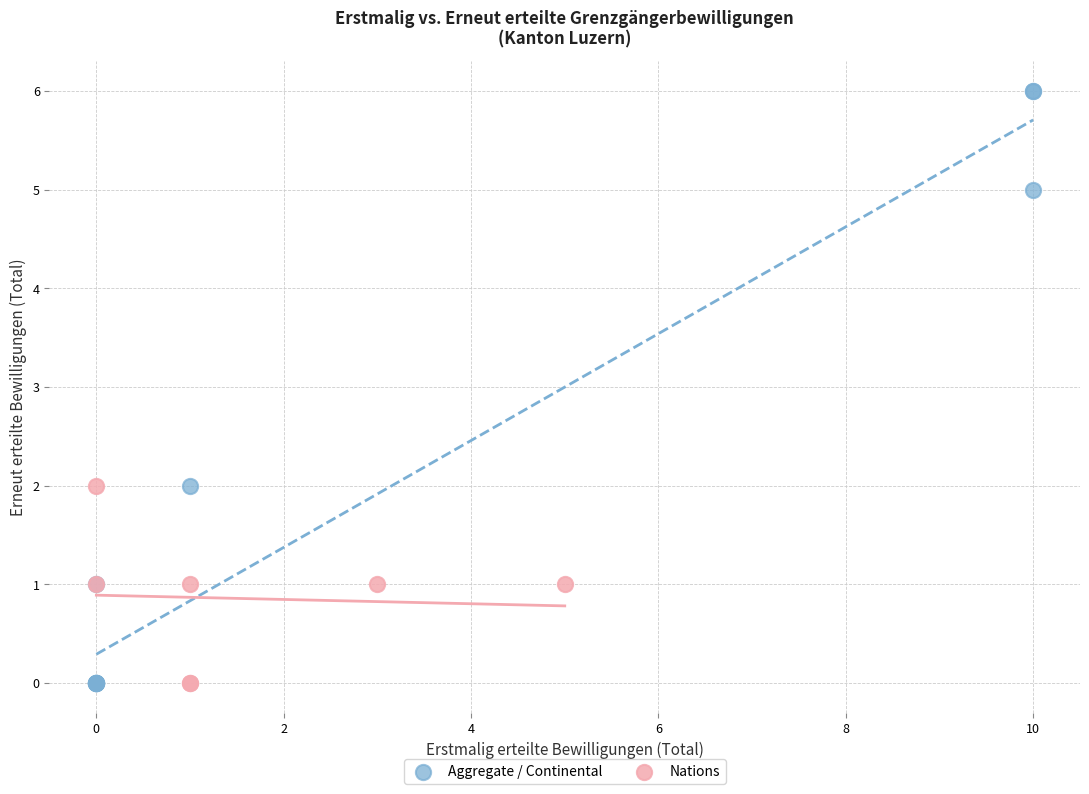

Which series reaches the maximum Y coordinate?

Aggregate / Continental